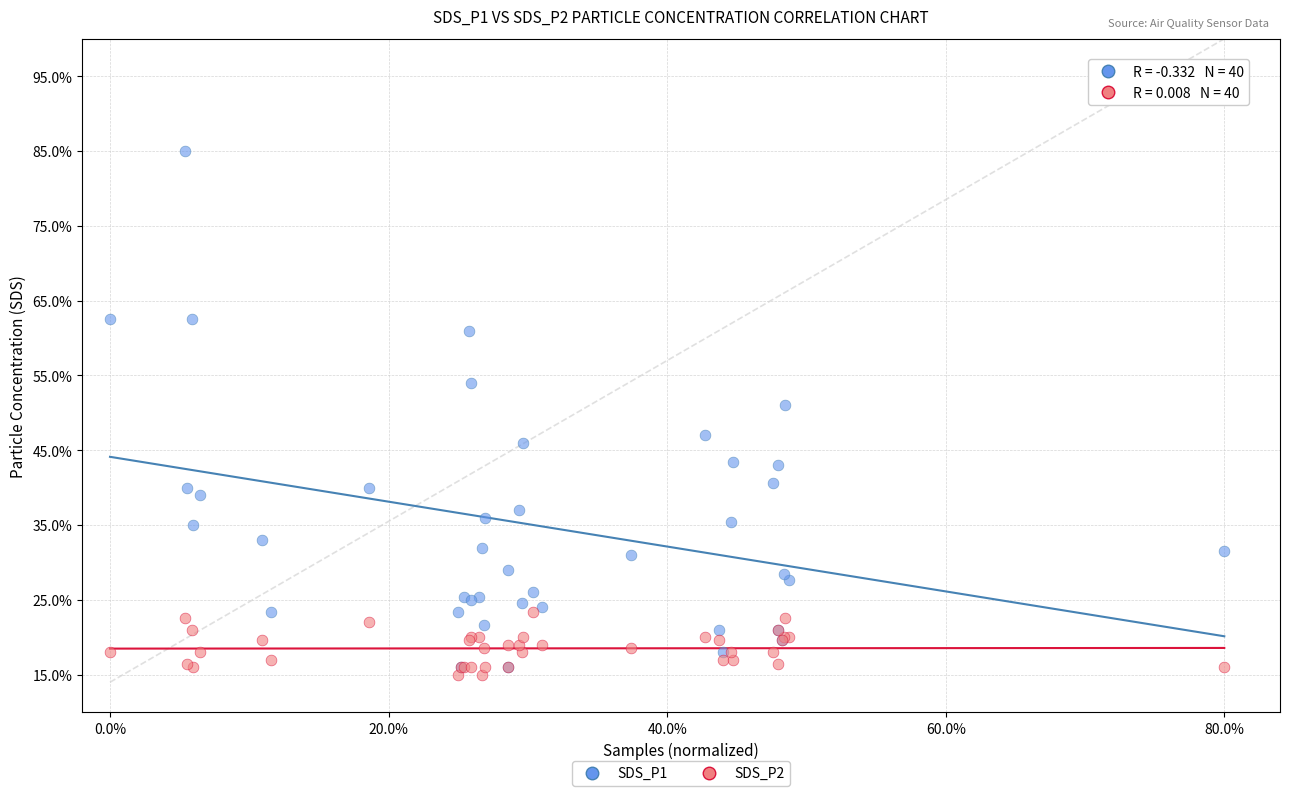

Which series has the largest Y range (max minus min)?

SDS_P1